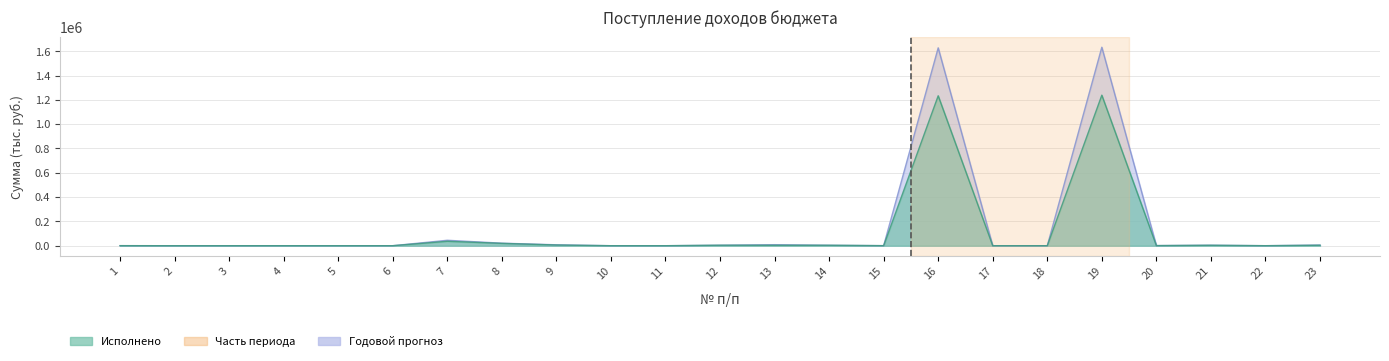

What is the average value of the Исполнено series?

111090.5